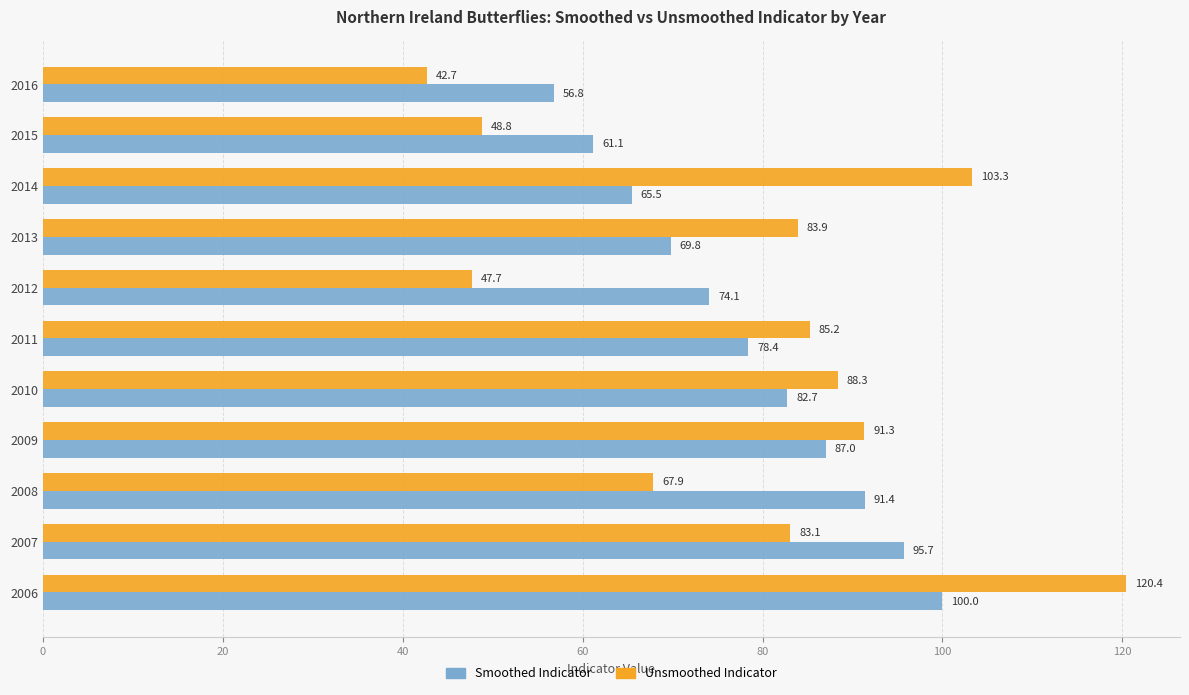

How many data points in Smoothed Indicator are above 78?

6